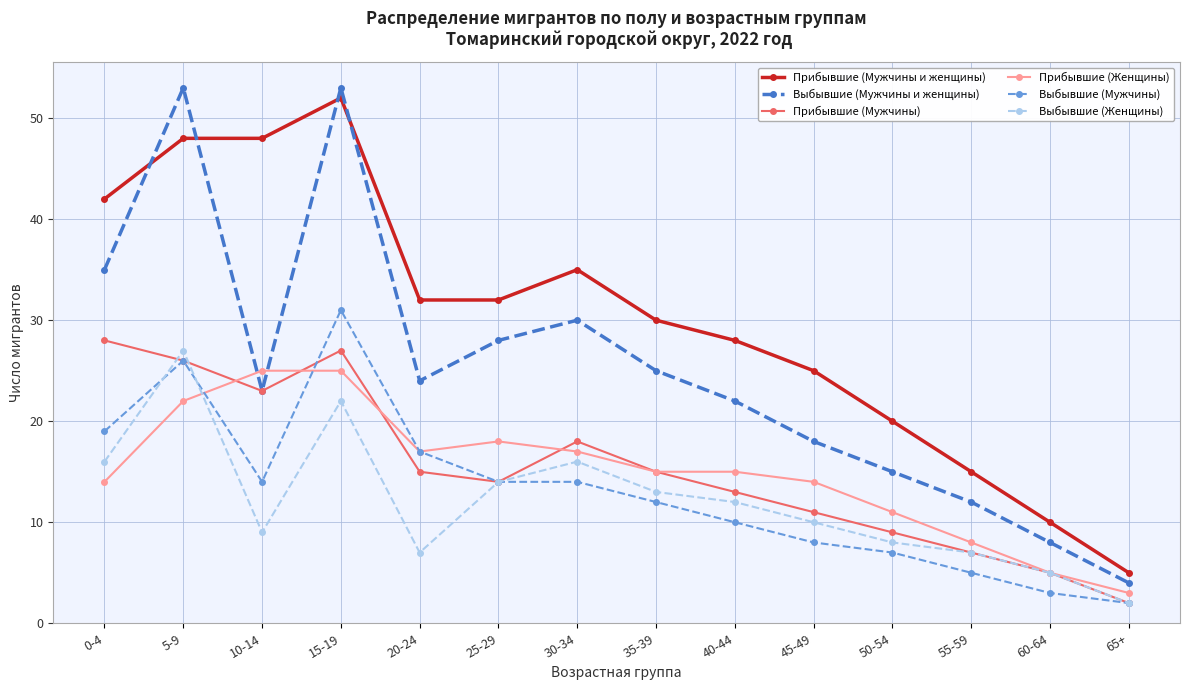

What is the spread (max minus min) of values at 50-54?

13